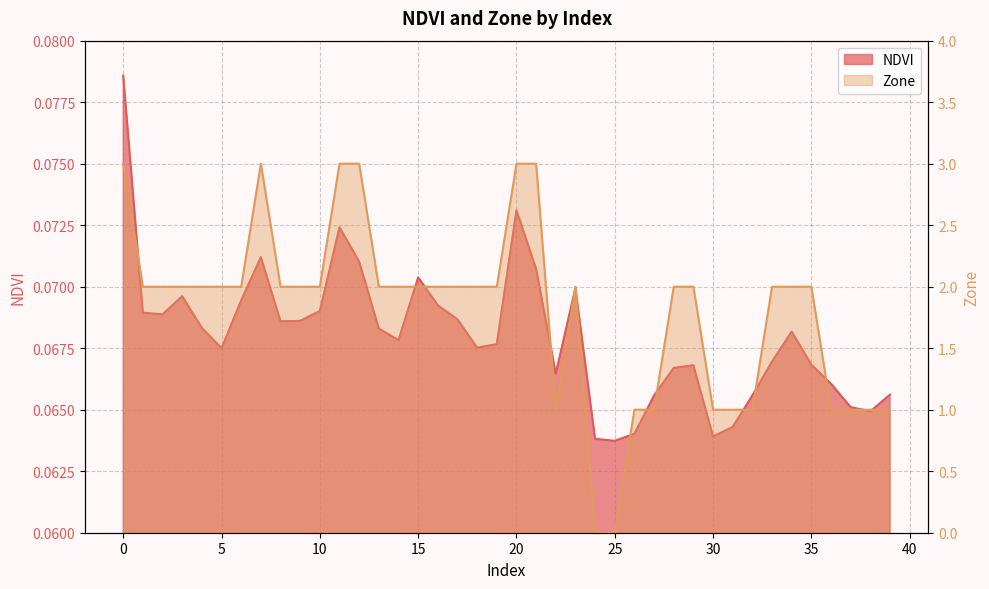

Where is the first local maximum for Zone?

7